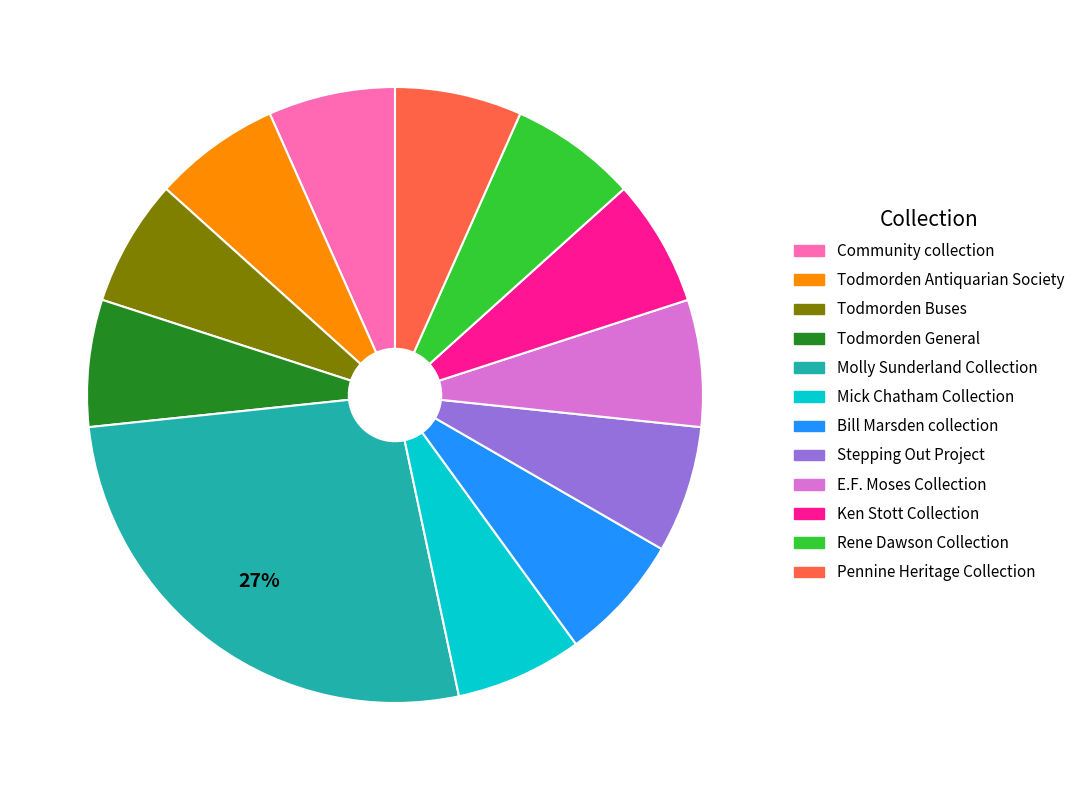

Combined, do Molly Sunderland Collection and Todmorden Buses account for over 50%?

No